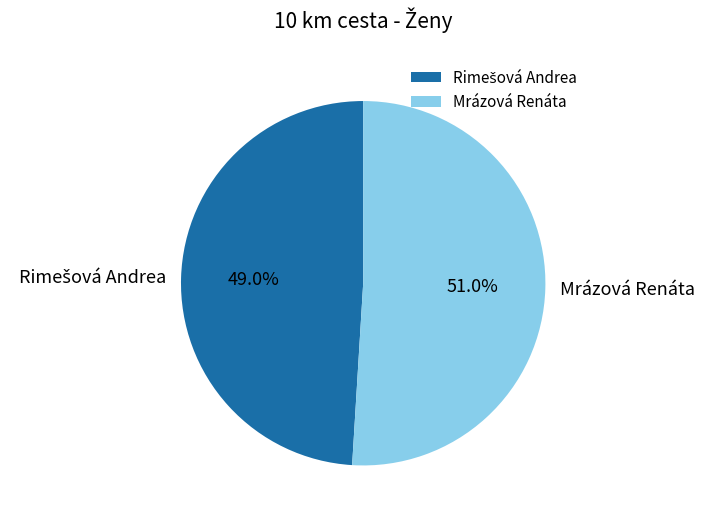

What portion of the pie excludes Mrázová Renáta?

49.0%